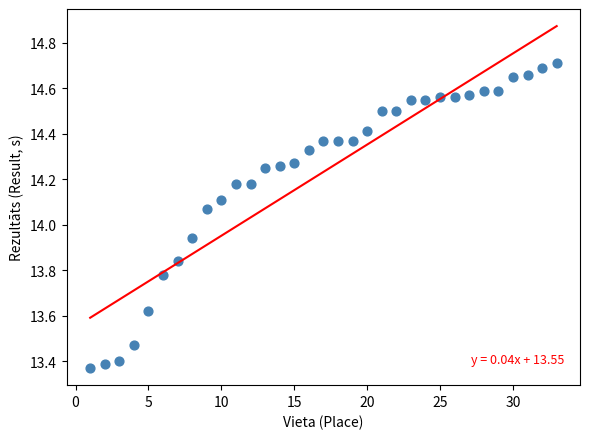

What is the range of Y values (max minus min)?

1.3